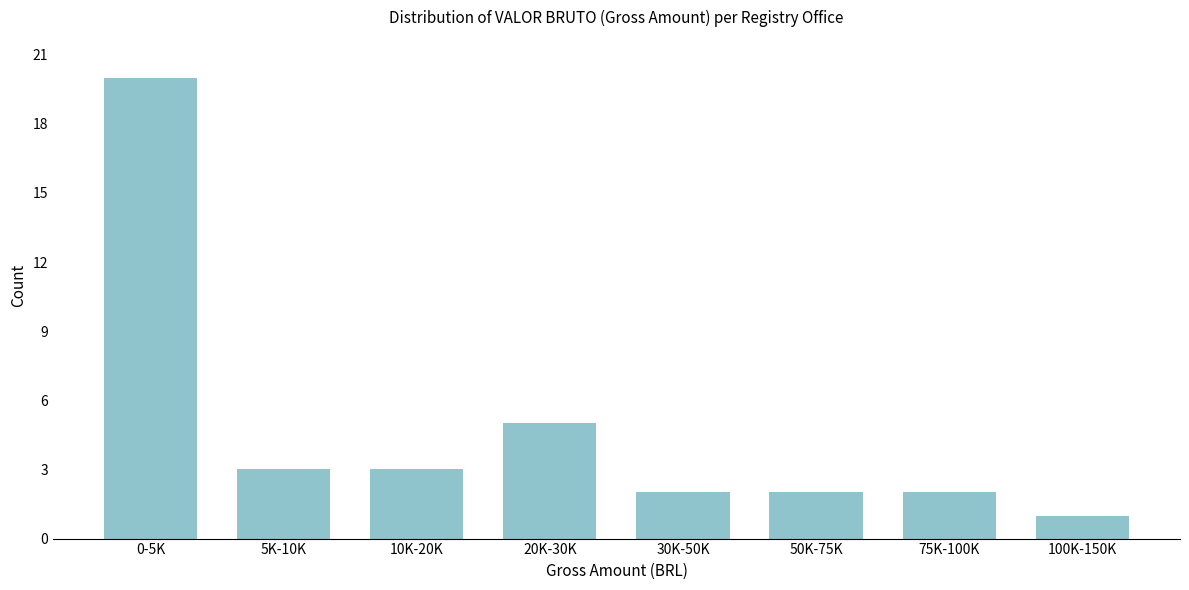

Reading left to right, list all the values displayed in this chart.

20	3	3	5	2	2	2	1